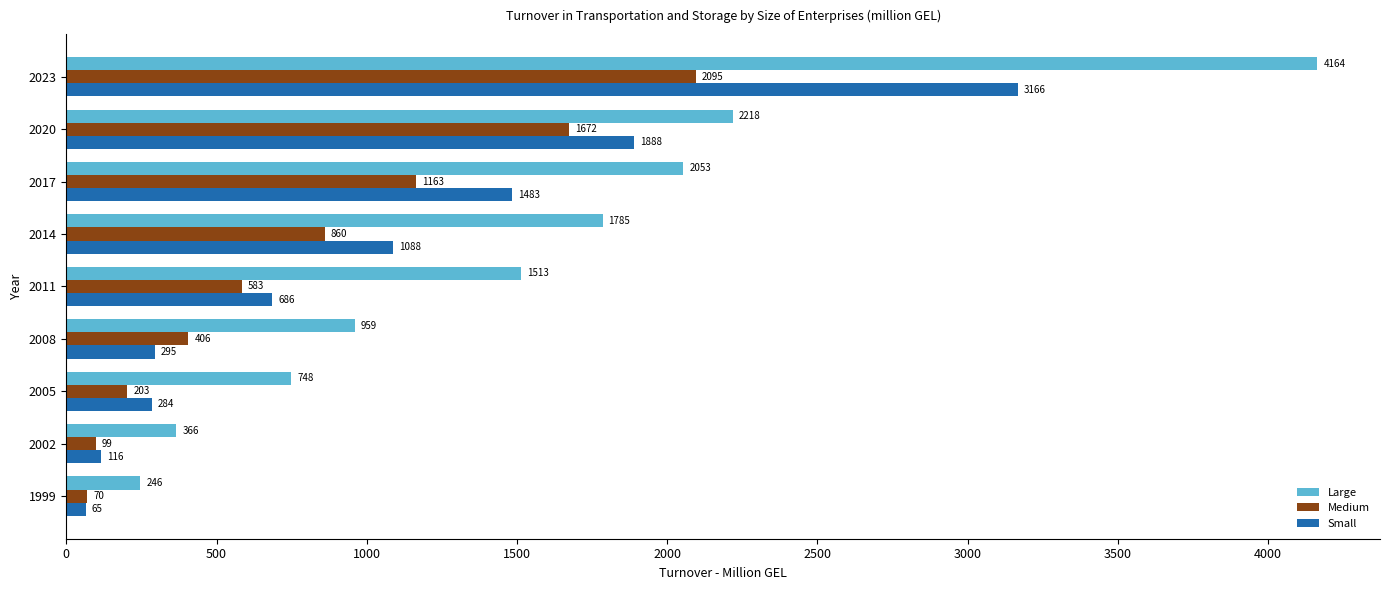

Which series has the largest total across all categories?

Large